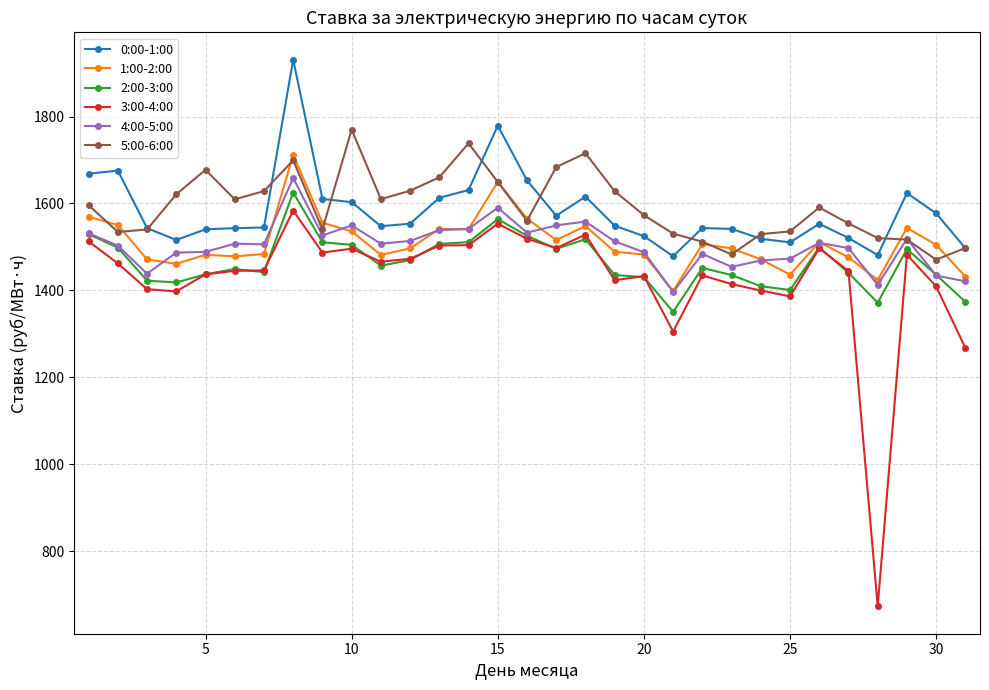

True or false: 0:00-1:00 and 1:00-2:00 intersect in this chart.

False